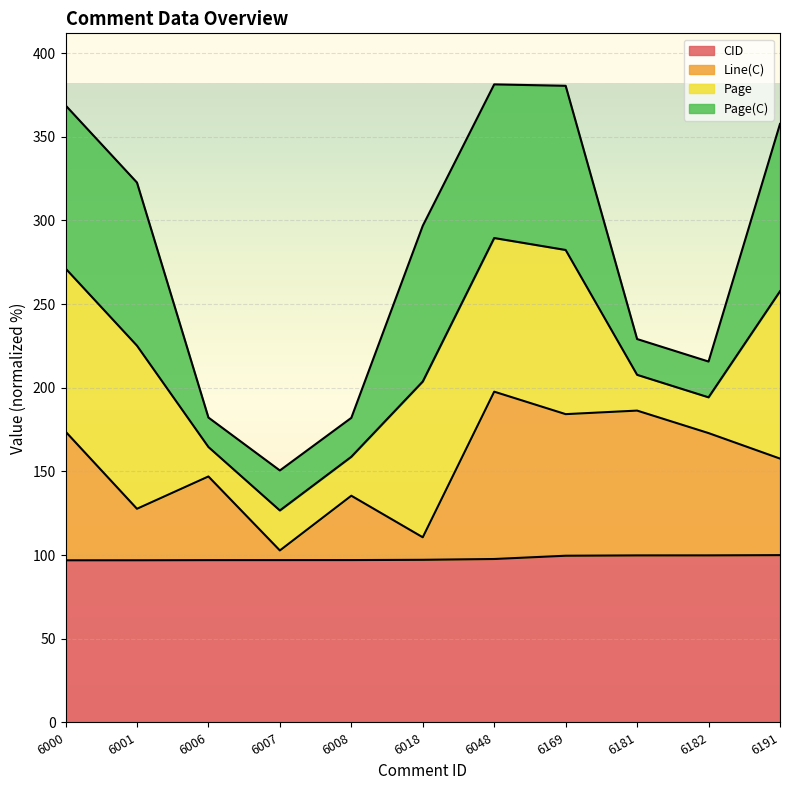

What is the value of the Line(C) point at the 3rd from the left?

147.0